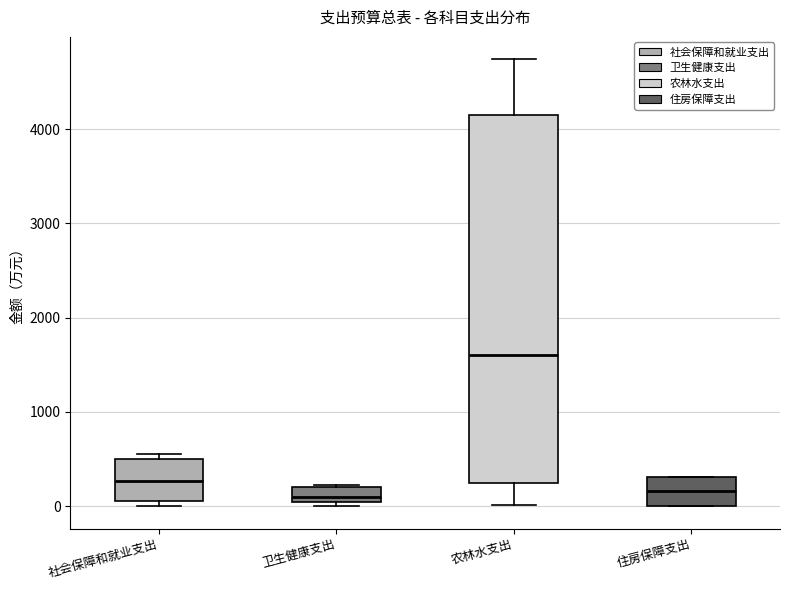

Reading left to right, transcribe this box plot: for each box, give where its median line is, the range the box spans, and where its two whiskers end, as read against the y-axis. The values are not printed on the chart, so give them approximately, as read against the axis.

社会保障和就业支出: median 300, box 100 to 500, whiskers 0 to 600
卫生健康支出: median 100, box 0 to 200, whiskers 0 (just below the box's lower edge) to 200
农林水支出: median 1600, box 200 to 4200, whiskers 0 to 4700
住房保障支出: median 200, box 0 to 300, whiskers 0 to 300